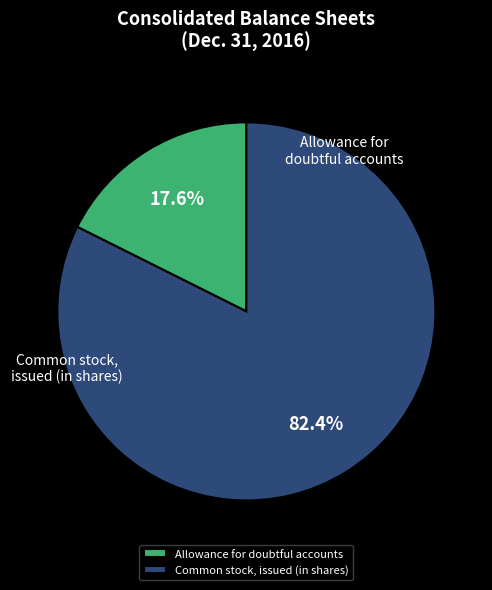

What percentage is NOT represented by Allowance for doubtful accounts?

82.4%